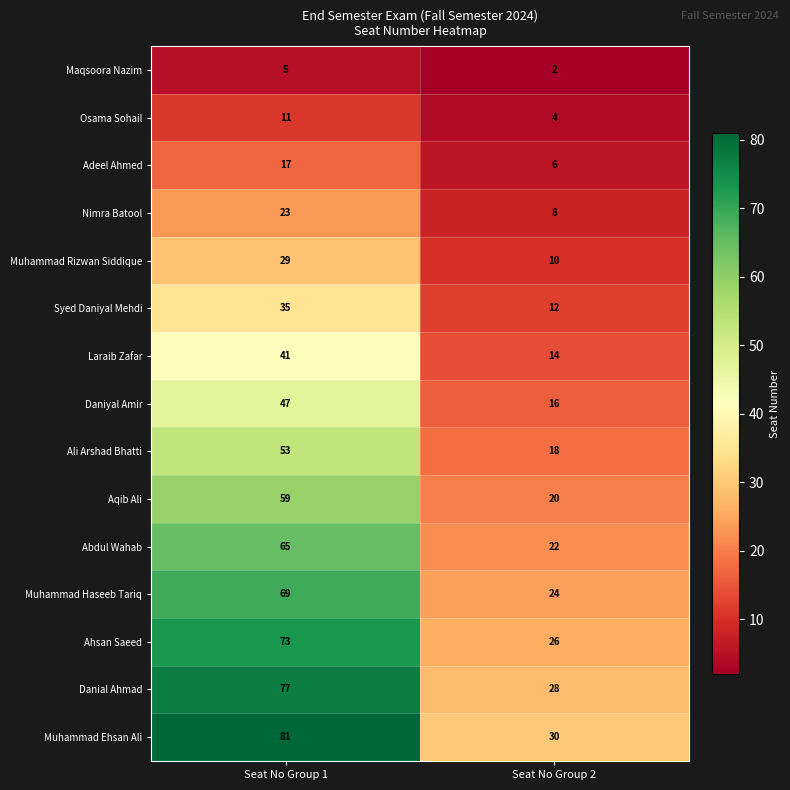

At Seat No Group 1, list the series in order from largest to smallest.

Muhammad Ehsan Ali, Danial Ahmad, Ahsan Saeed, Muhammad Haseeb Tariq, Abdul Wahab, Aqib Ali, Ali Arshad Bhatti, Daniyal Amir, Laraib Zafar, Syed Daniyal Mehdi, Muhammad Rizwan Siddique, Nimra Batool, Adeel Ahmed, Osama Sohail, Maqsoora Nazim